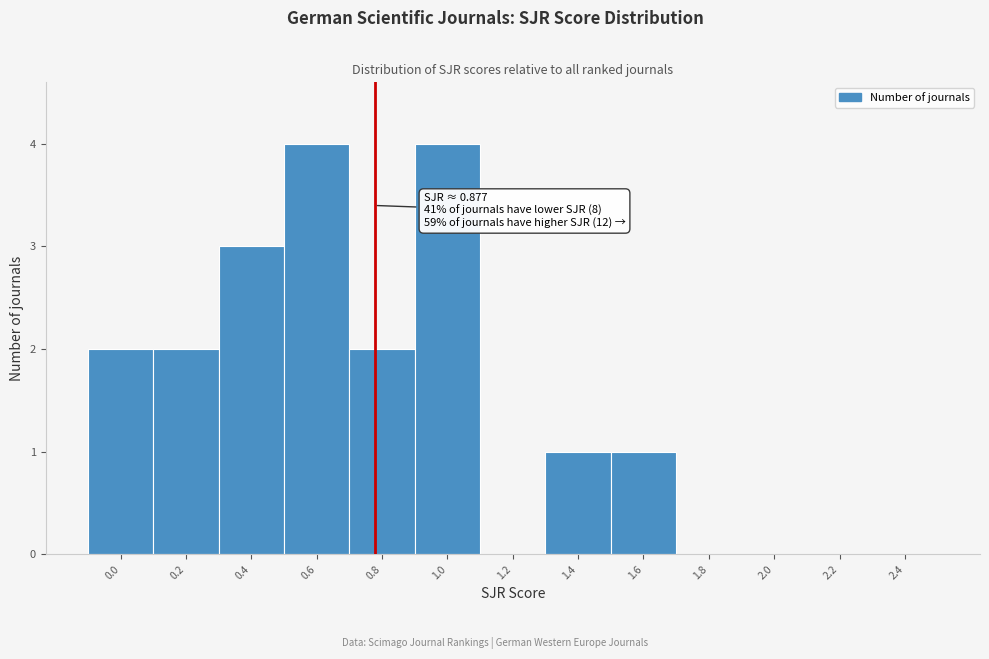

Reading left to right, extract all data points from this chart.

0.0=2	0.2=2	0.4=3	0.6=4	0.8=2	1.0=4	1.2=0	1.4=1	1.6=1	1.8=0	2.0=0	2.2=0	2.4=0